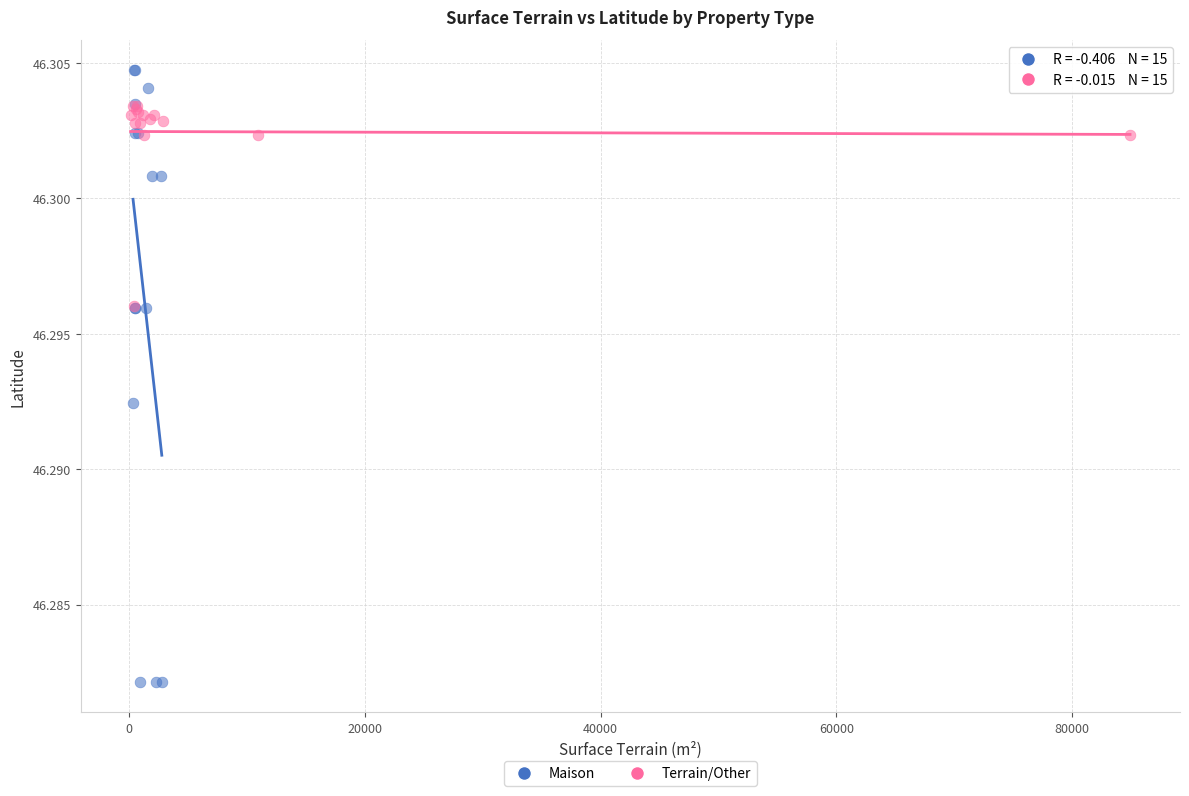

Which series reaches the maximum Y coordinate?

Maison